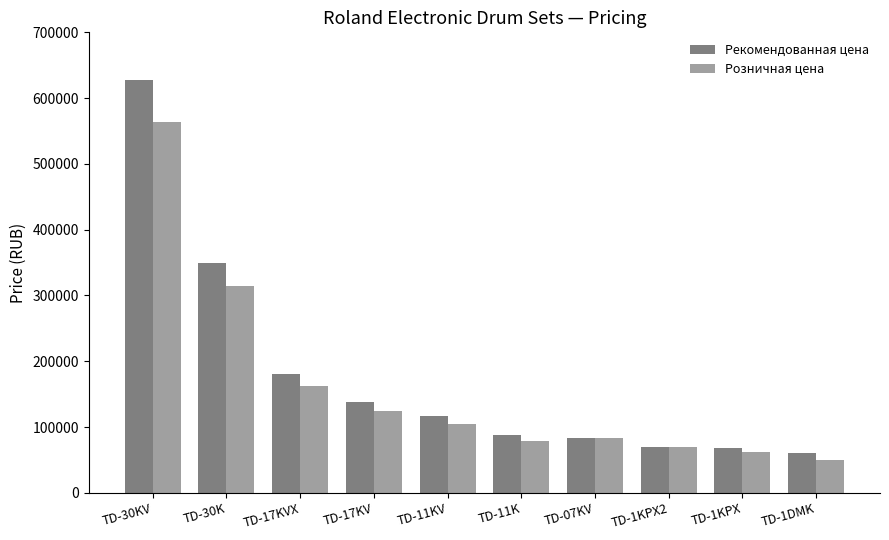

How many distinct data groups are displayed?

2